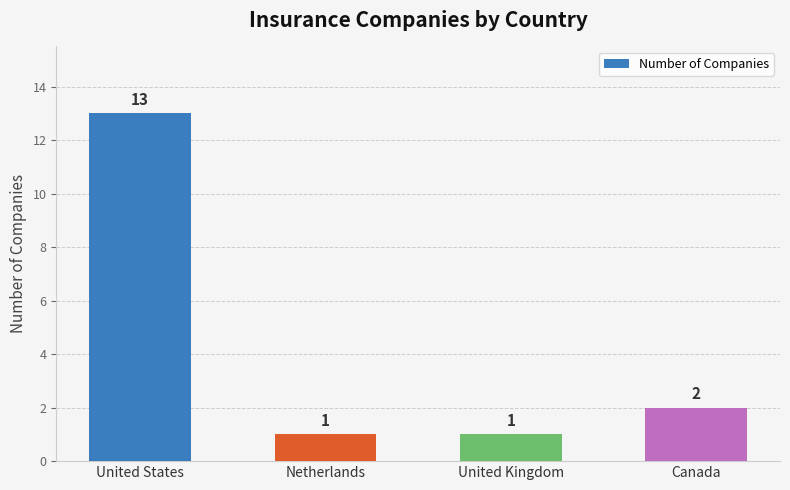

Between United Kingdom and Canada, which is larger?

Canada